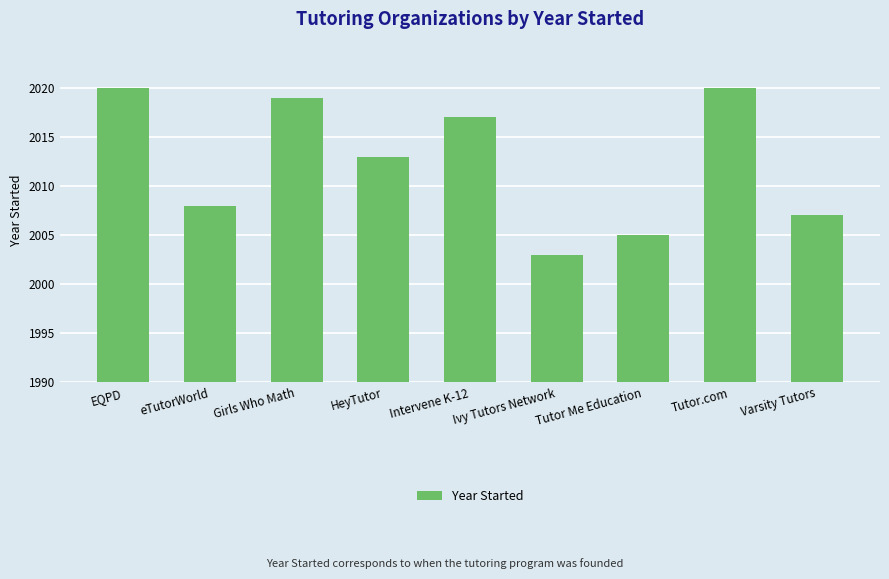

What is the approximate value at Varsity Tutors?

2007